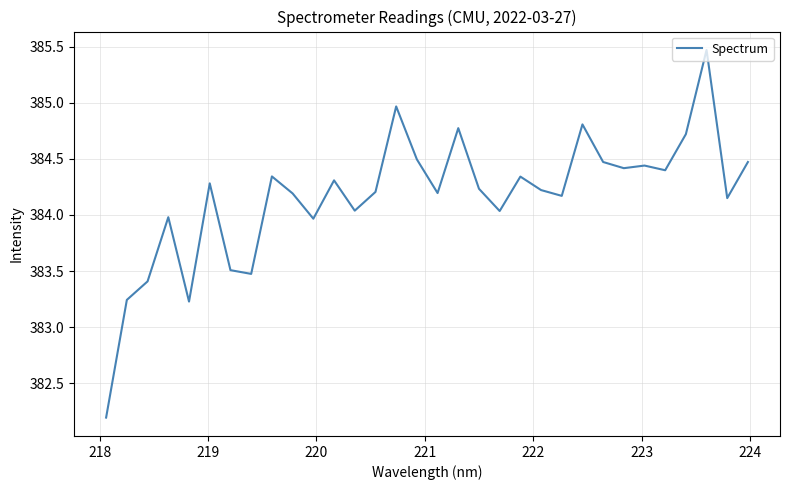

What is the smallest value displayed?

382.2